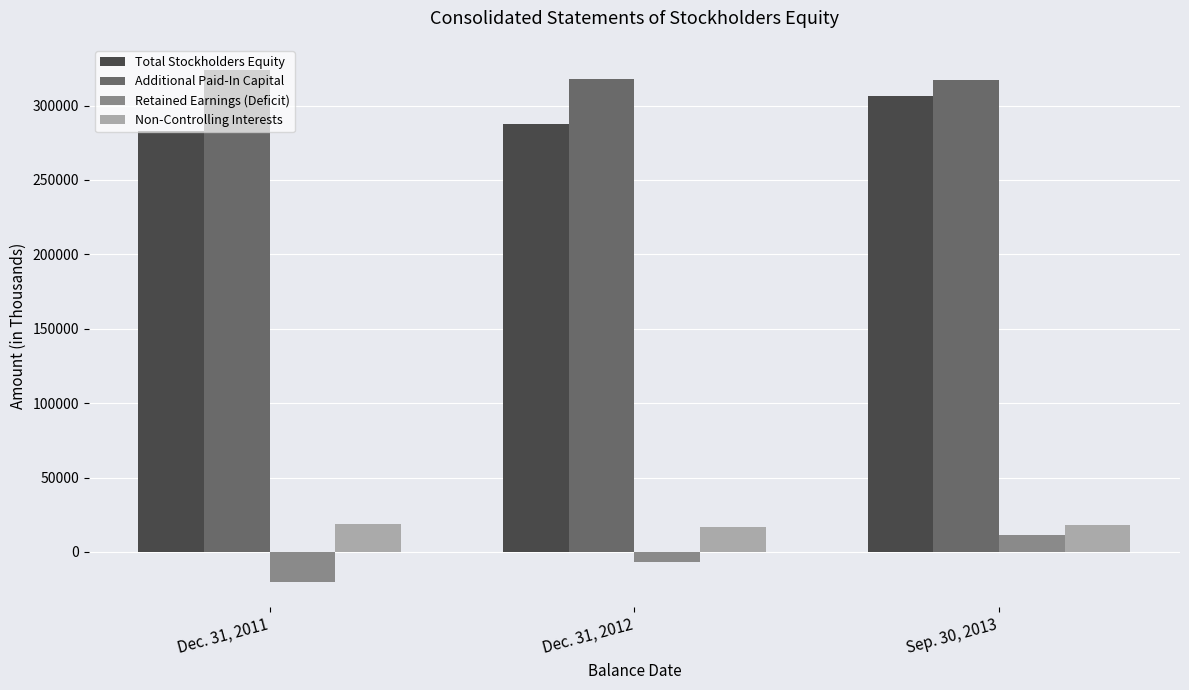

What is the spread (max minus min) of values at Dec. 31, 2012?

324062